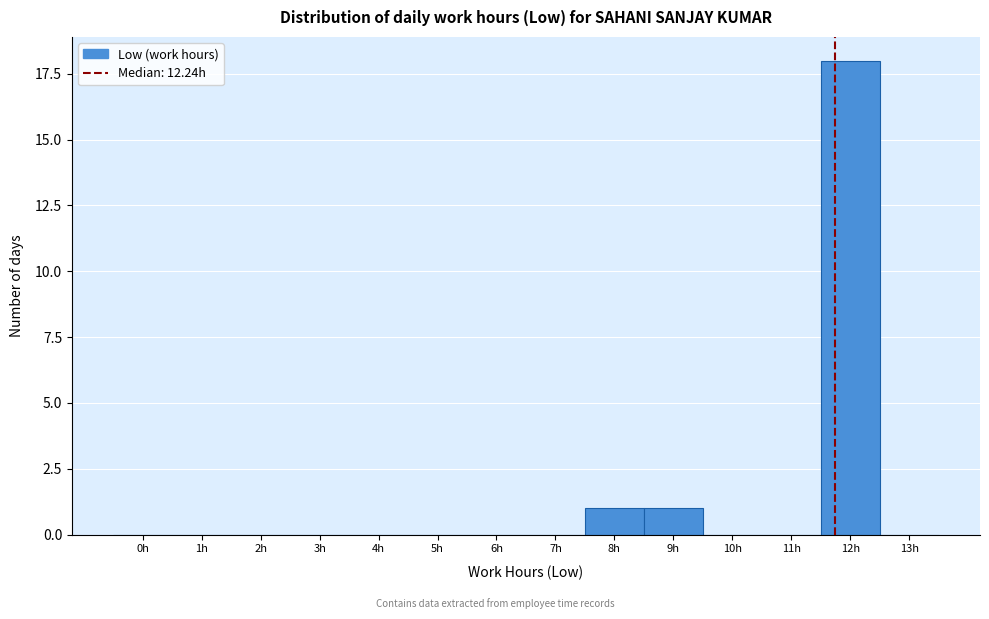

Reading right to left, what are all the values shown in this chart?

13h=0	12h=18	11h=0	10h=0	9h=1	8h=1	7h=0	6h=0	5h=0	4h=0	3h=0	2h=0	1h=0	0h=0